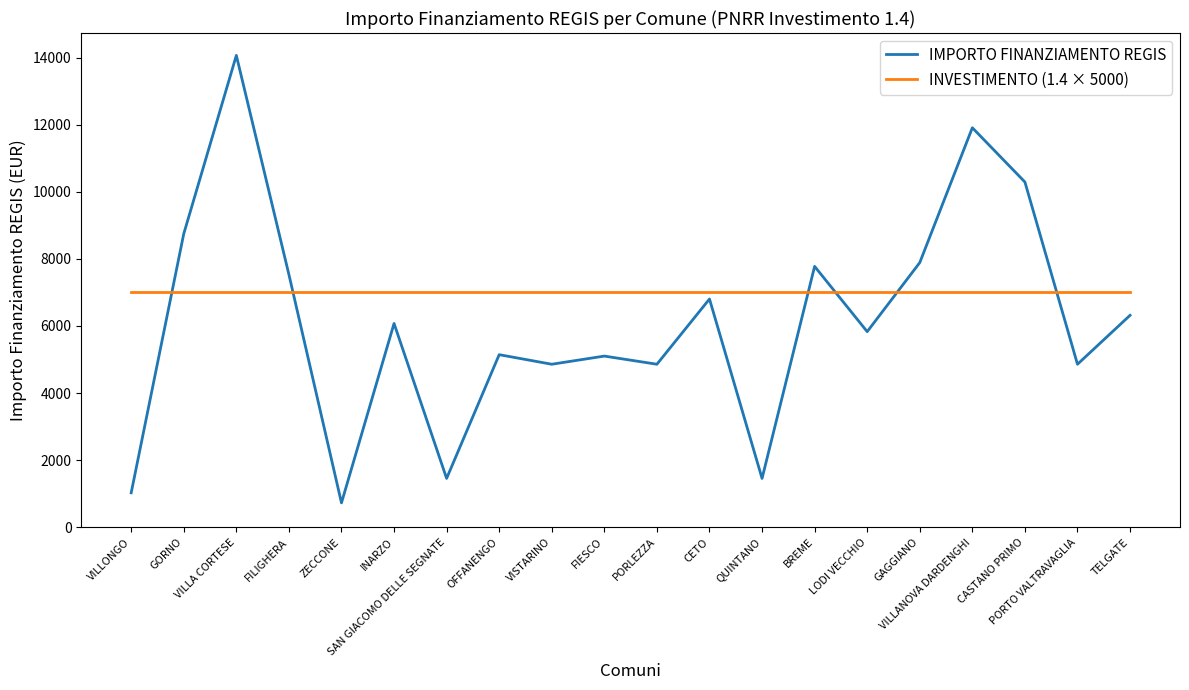

What is the maximum value shown in the chart?

14063